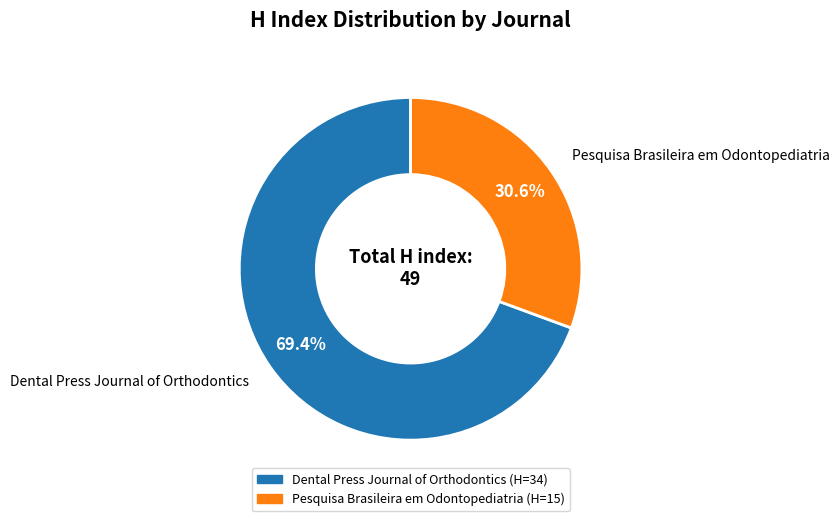

Do Dental Press Journal of Orthodontics and Pesquisa Brasileira em Odontopediatria together represent more than half of the pie?

Yes